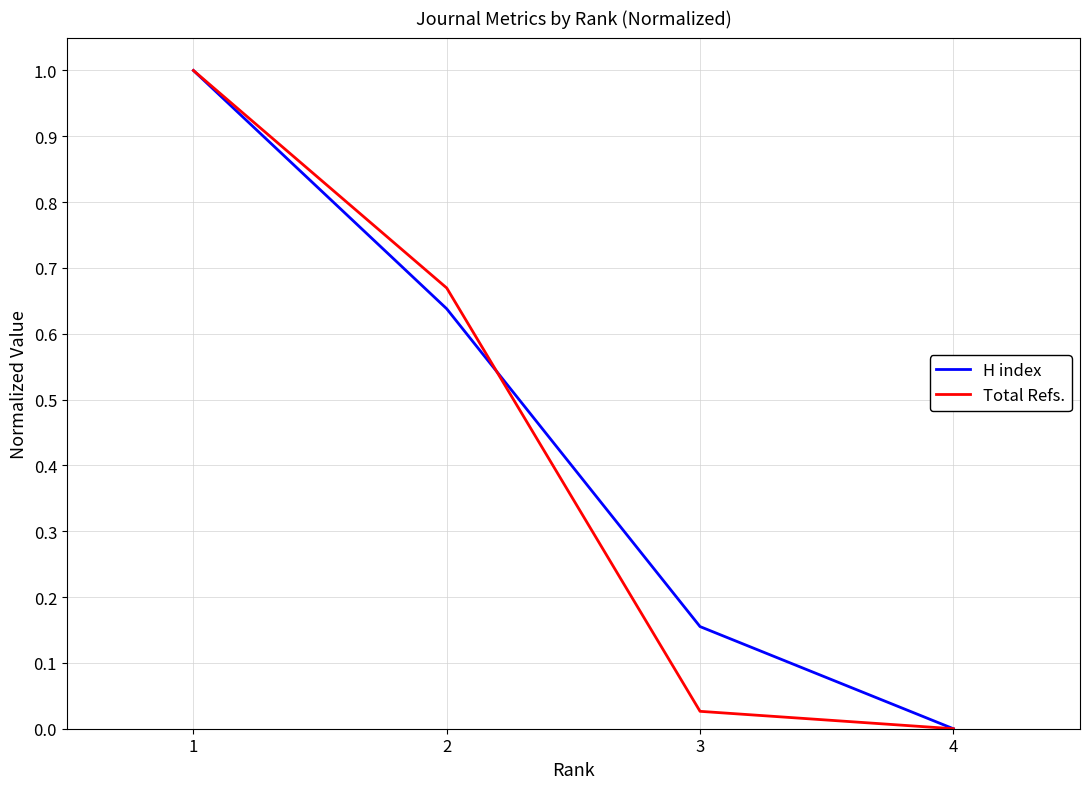

What is the highest value of the Total Refs. series?

1.0